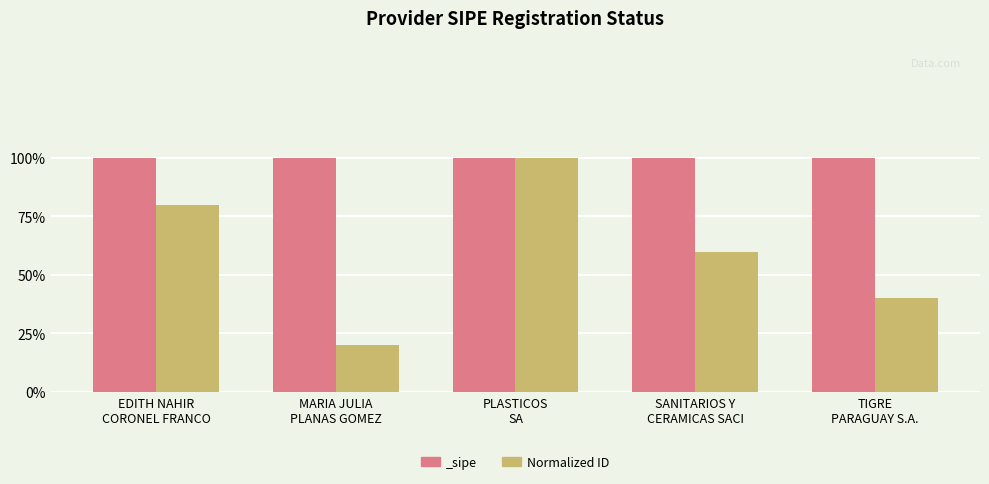

The value at EDITH NAHIR
CORONEL FRANCO is 1.4. True or false?

False